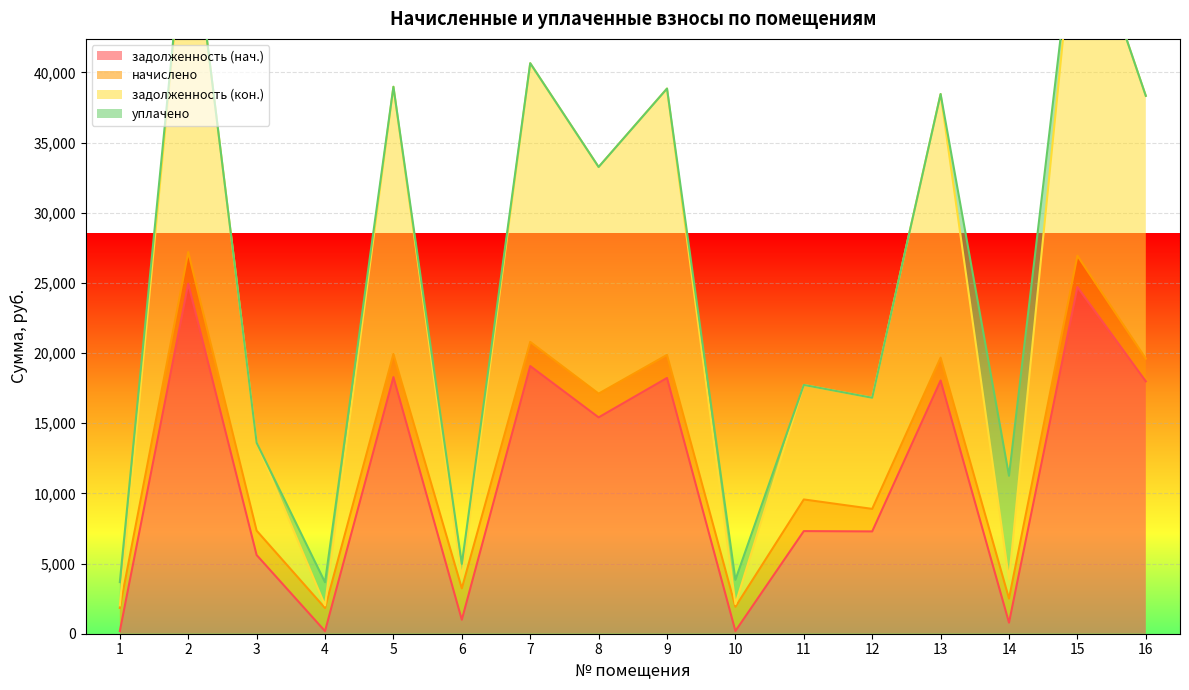

True or false: задолженность (кон.) and задолженность (нач.) intersect in this chart.

False